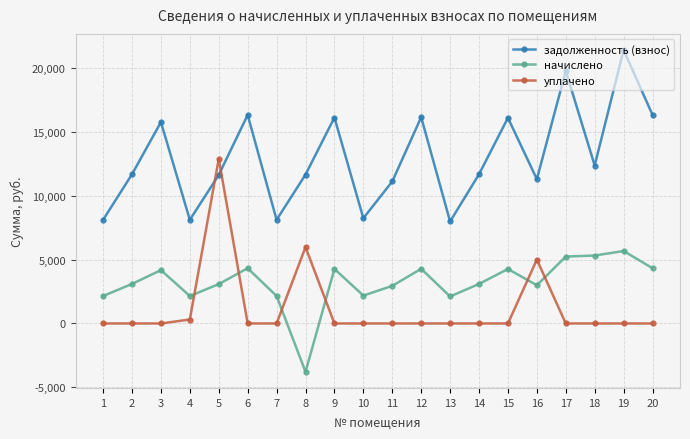

What is the difference between the highest and lowest values at 19?

21417.1